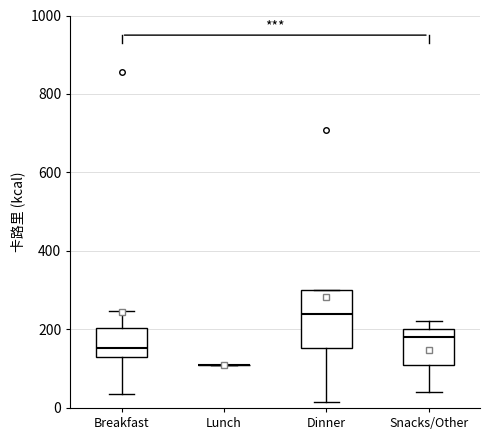

Reading left to right, read every box against the y-axis: the position of its median line, the range the box covers, and the ends of its whiskers. The values are not printed on the chart, so give them approximately, as read against the axis.

Breakfast: median 160, box 140 to 200, whiskers 40 to 240
Lunch: box collapsed to a line at 100, whiskers 100 to 100
Dinner: median 240, box 160 to 300, whiskers 20 to 300
Snacks/Other: median 180, box 120 to 200, whiskers 40 to 220